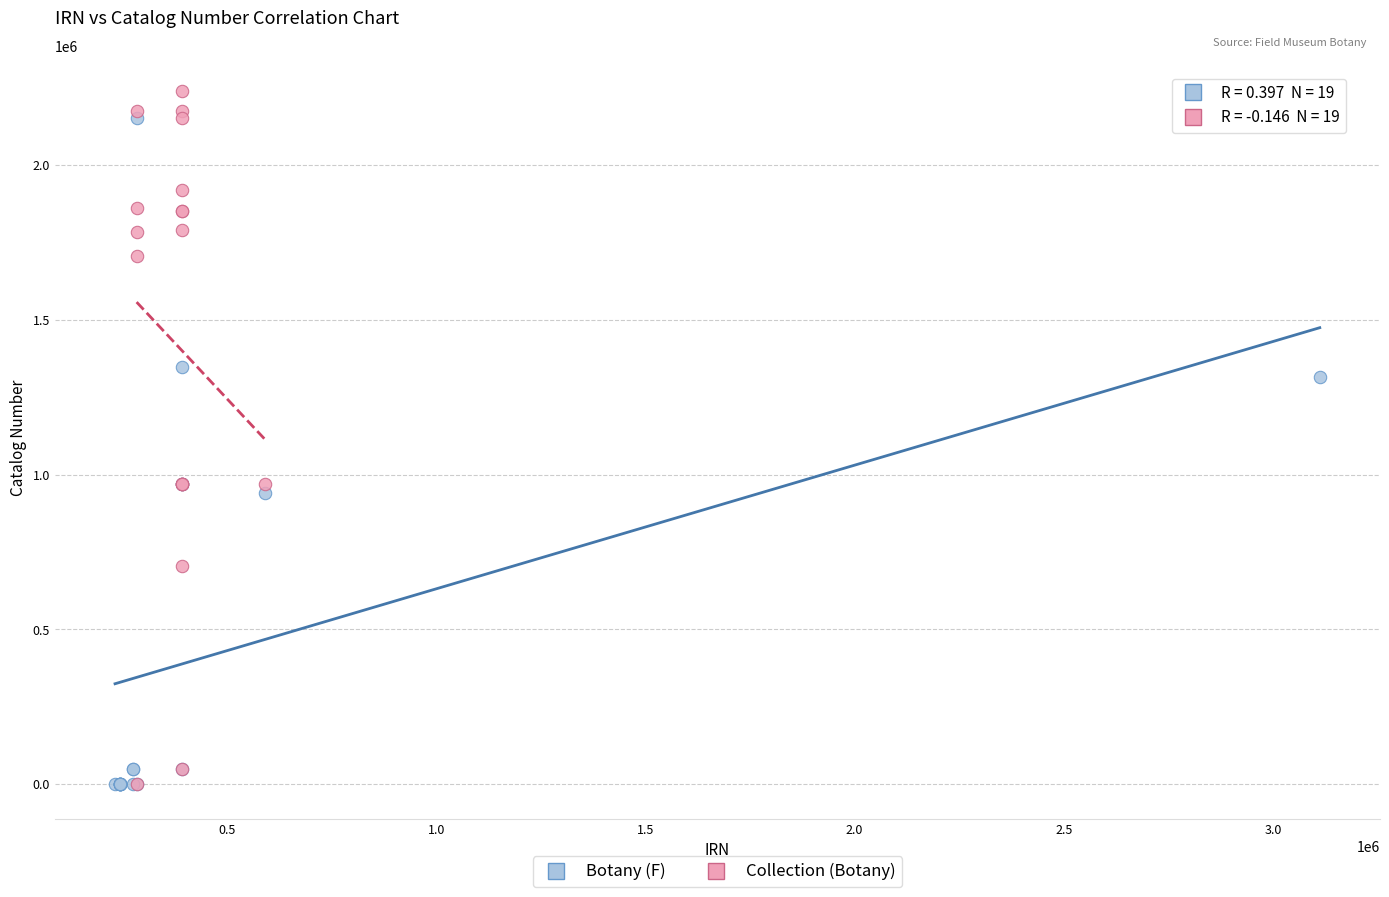

What are all the series names shown in the legend?

Botany (F), Collection (Botany)